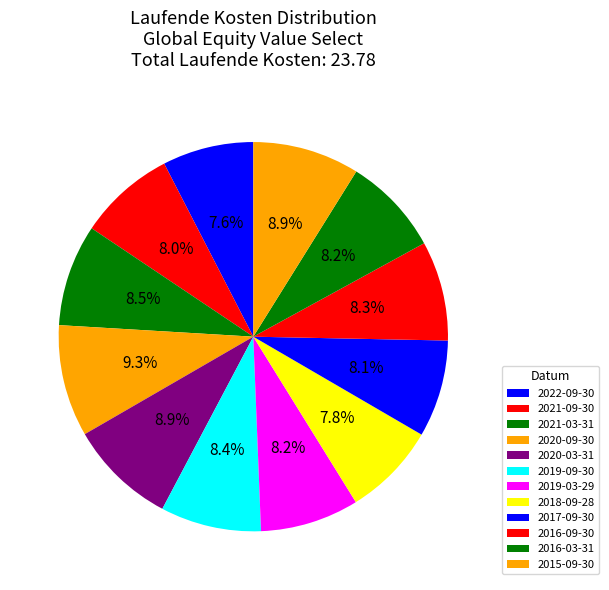

How many slices are in this pie chart?

12